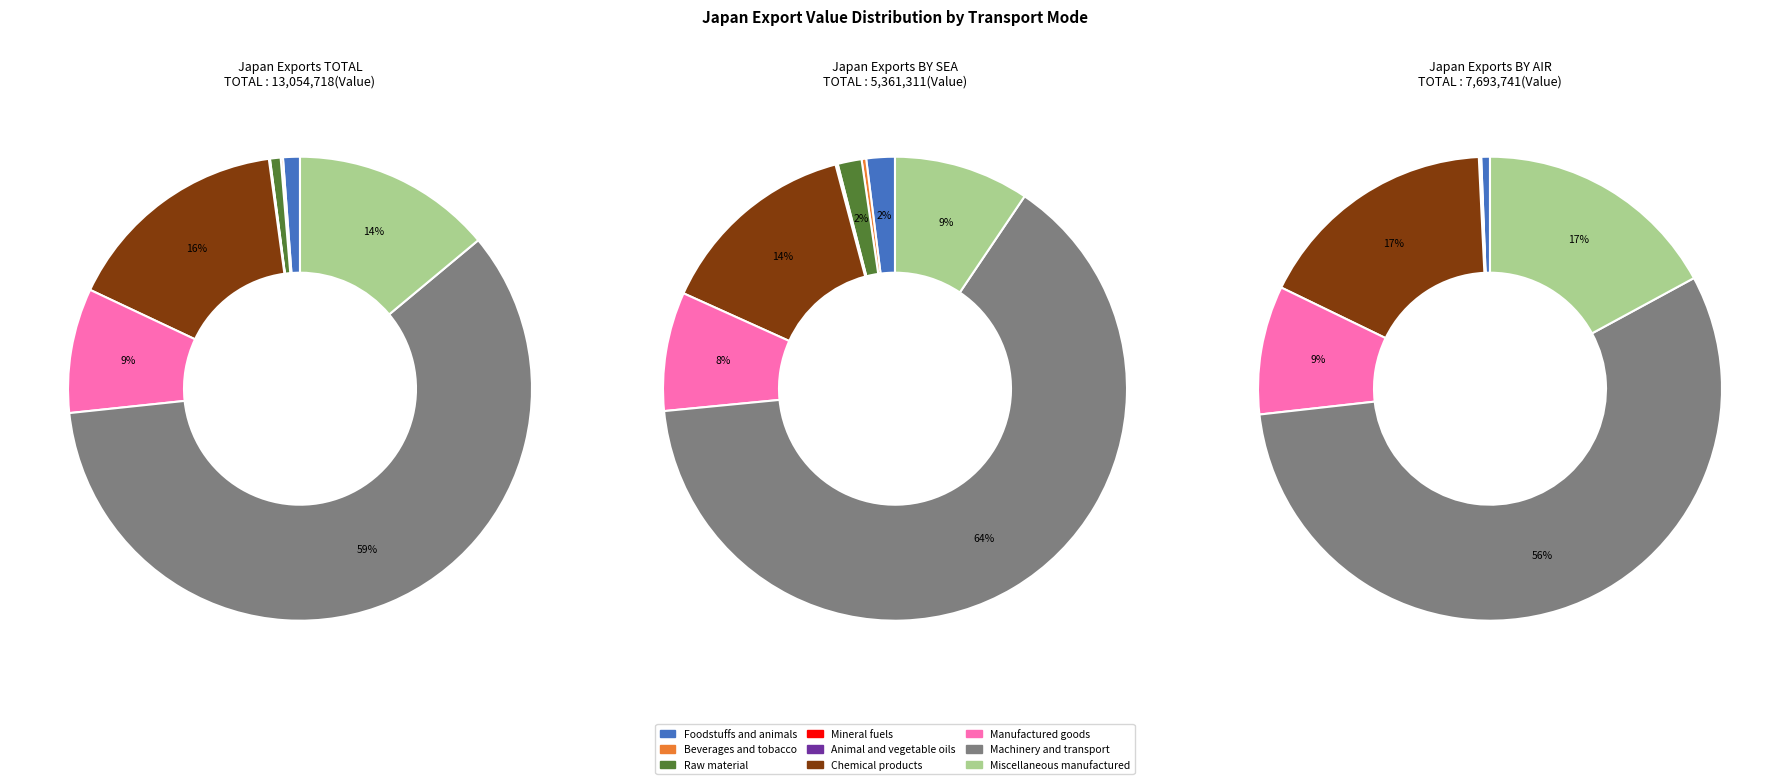

Is the sum of Machinery and transport and Mineral fuels greater than half?

Yes